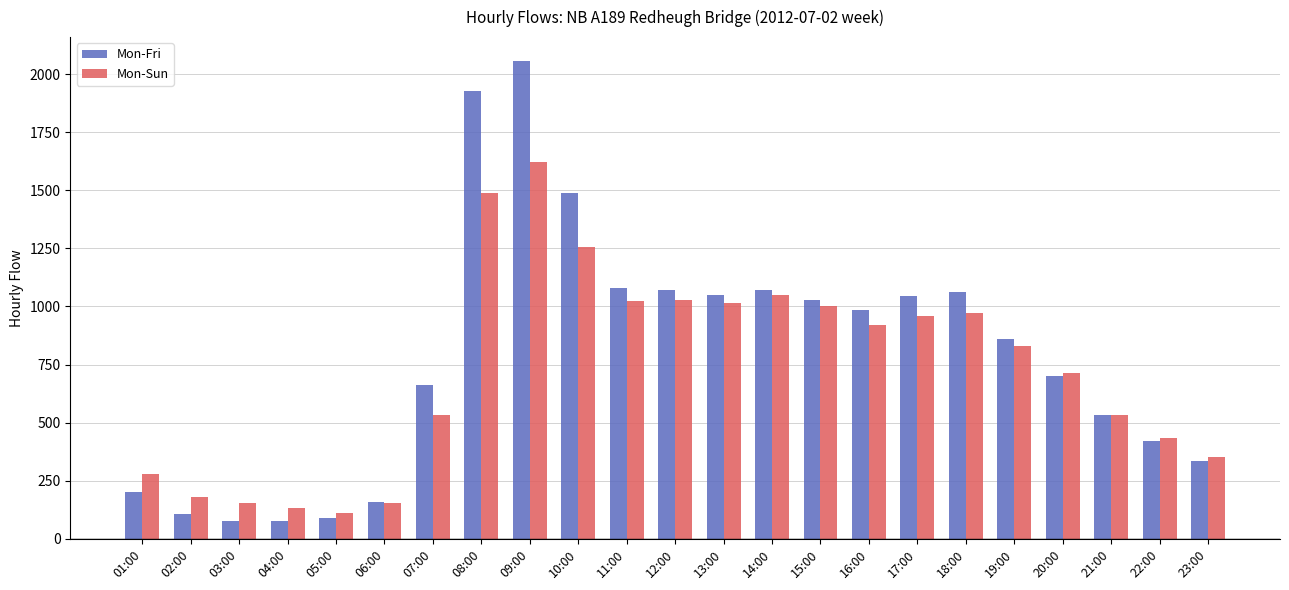

True or false: Mon-Fri has a value of 661 at 07:00.

True